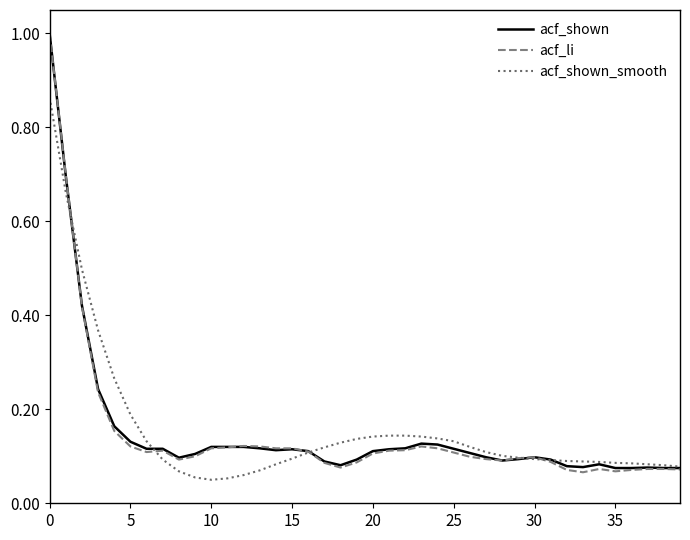

What is the maximum value shown in the chart?

1.0